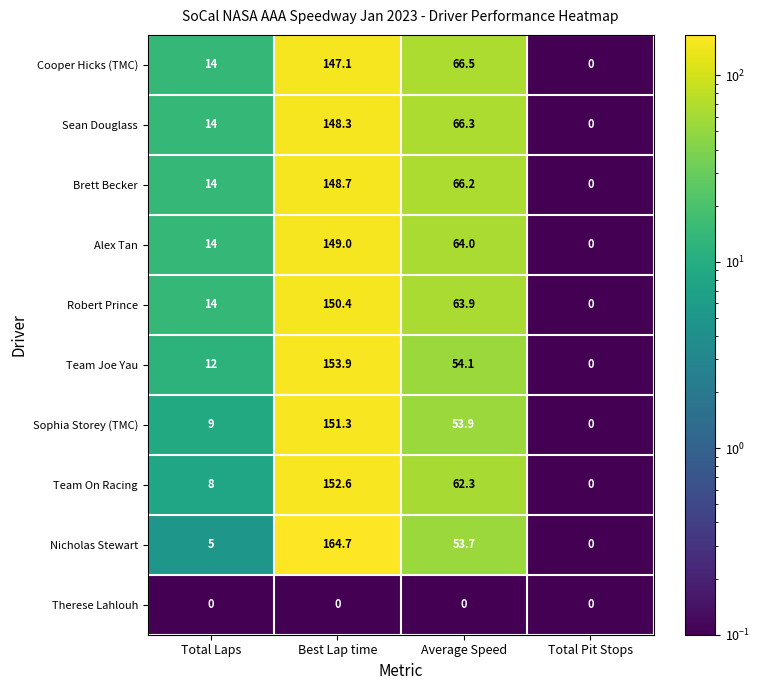

List the series in order of their peak value, highest first.

Nicholas Stewart, Team Joe Yau, Team On Racing, Sophia Storey (TMC), Robert Prince, Alex Tan, Brett Becker, Sean Douglass, Cooper Hicks (TMC), Therese Lahlouh